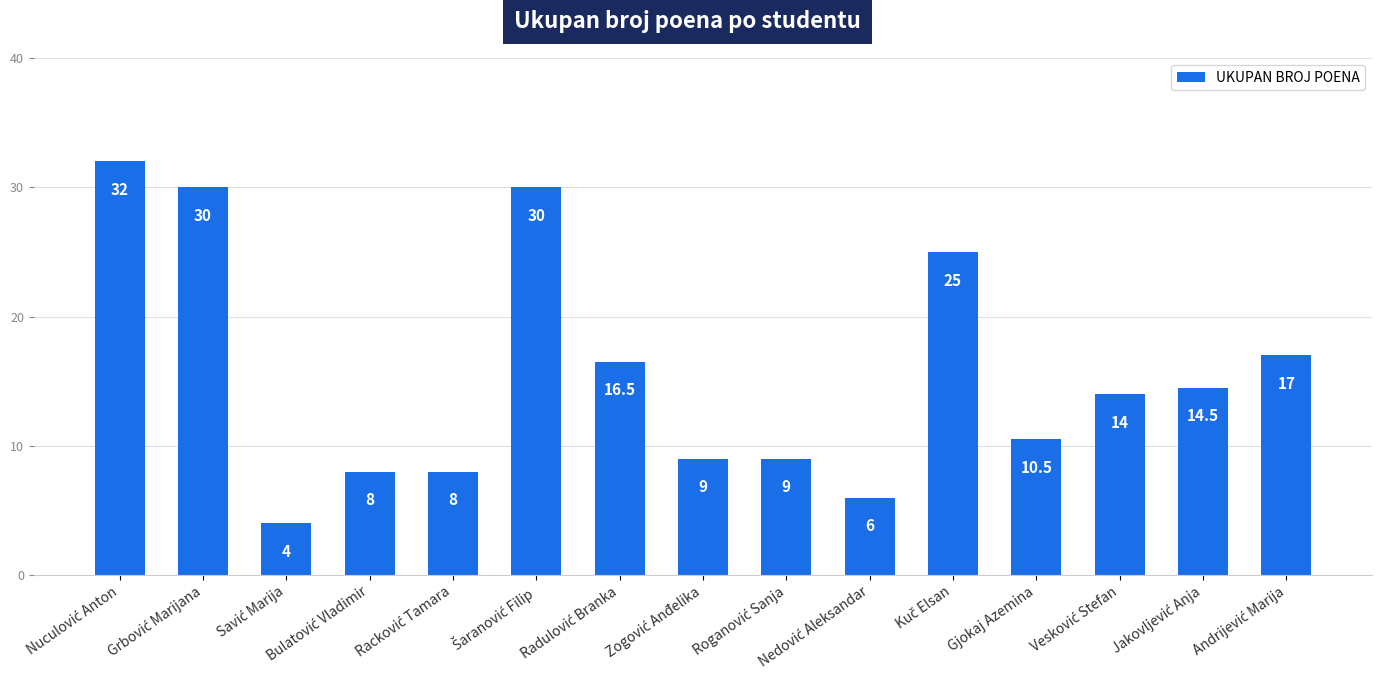

What is the greatest value displayed?

32.0